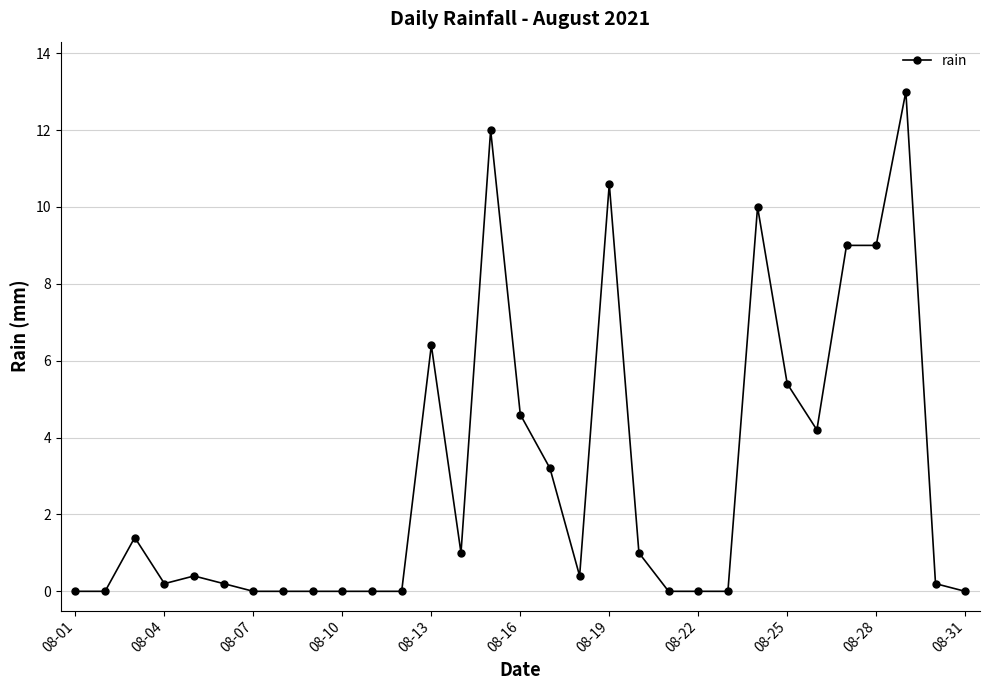

What is the value of the 27th point from the left?

9.0